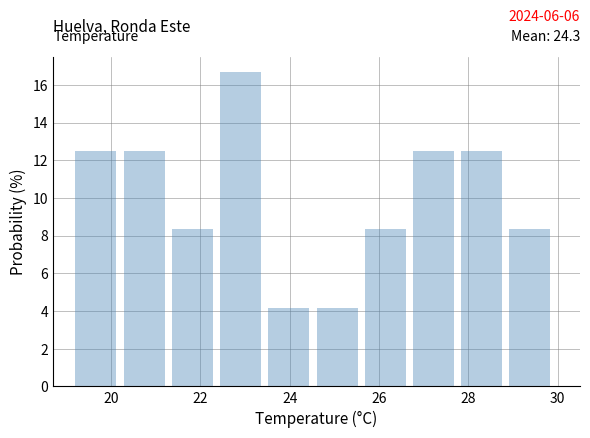

Over which range of the x-axis is the bar tallest?

22.44 to 23.52